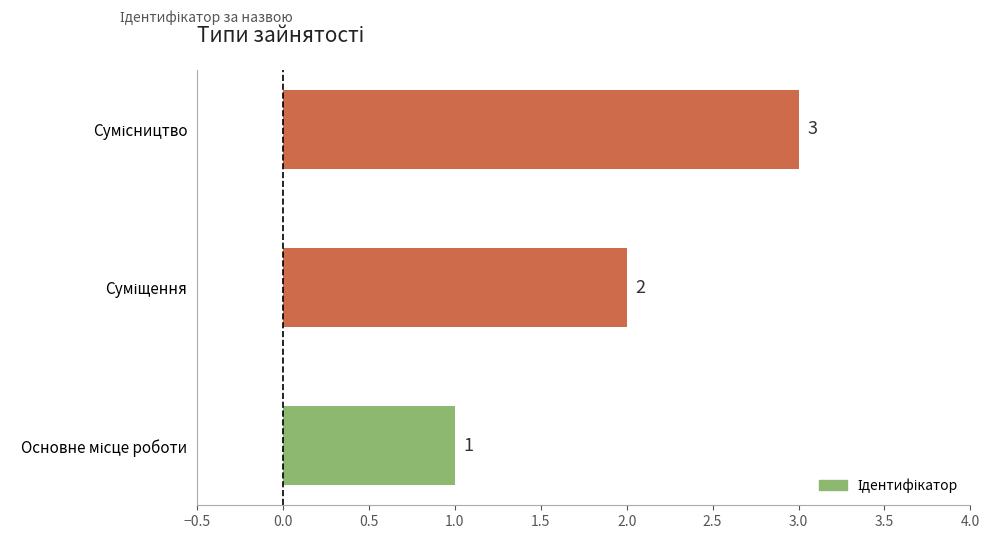

How many bars are there in total?

3